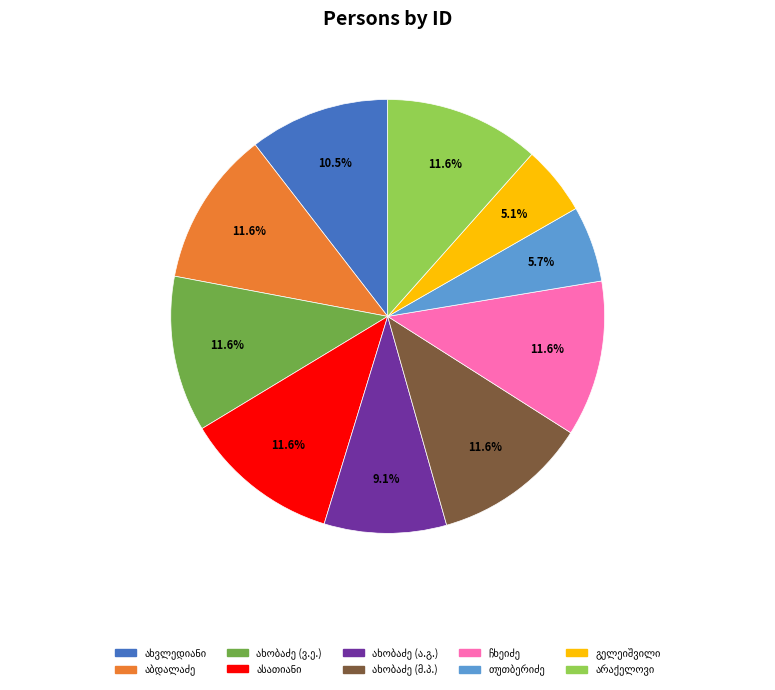

Is there any slice that represents more than half of the pie?

No